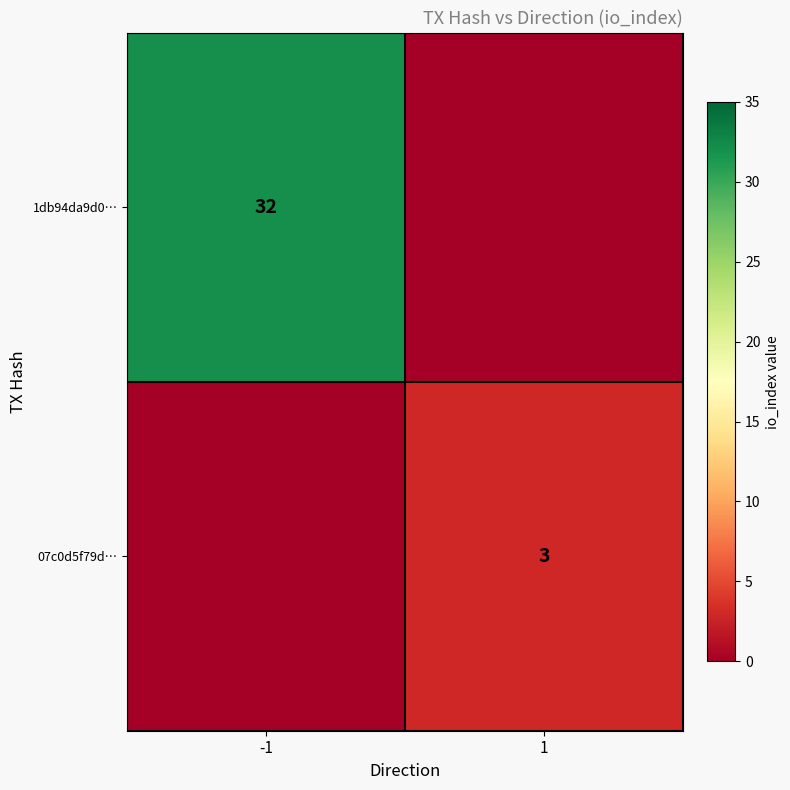

The 07c0d5f79d… series shows 4 at 1. True or false?

False